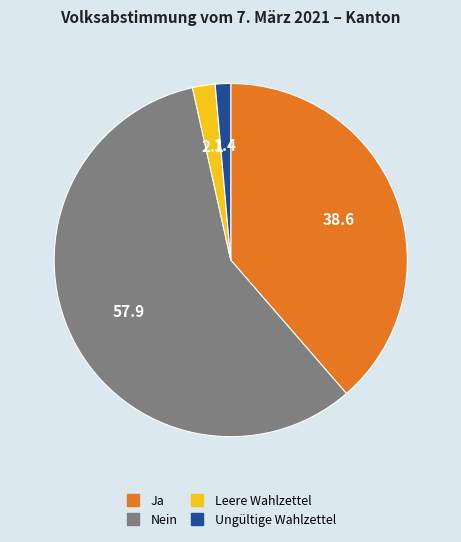

What is the majority slice?

Nein